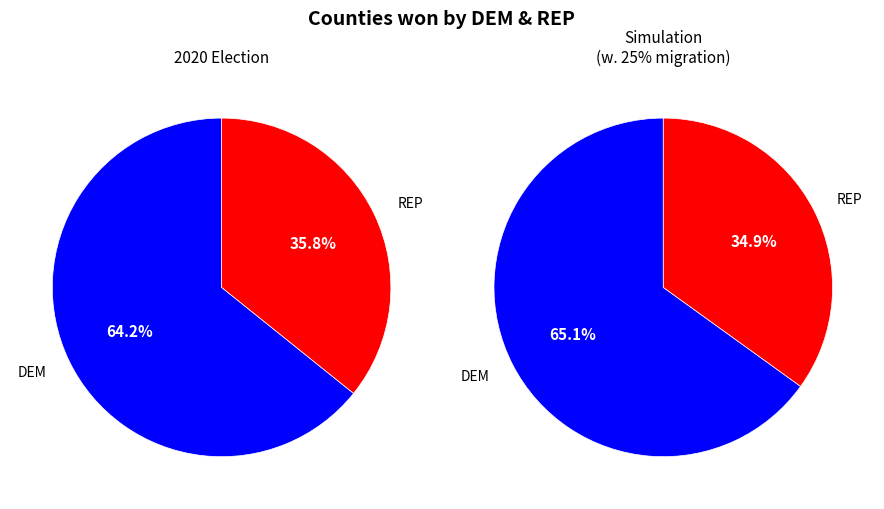

Count the number of slices in the pie.

4